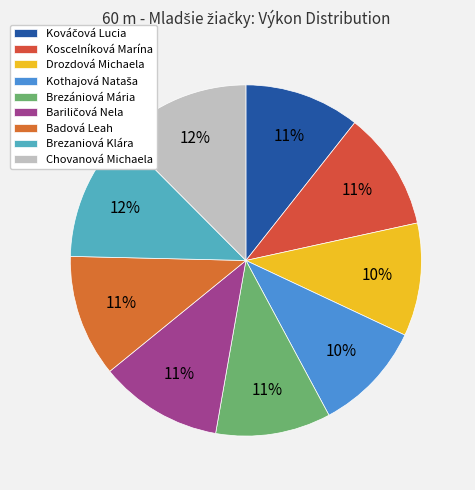

Count the number of slices in the pie.

9